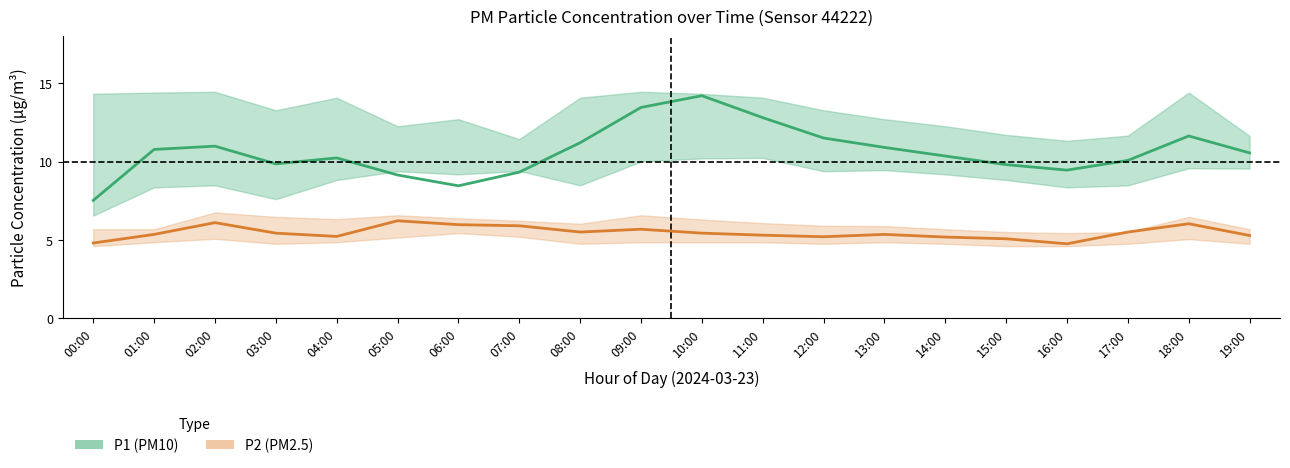

Reading right to left, what are all the values shown in this chart?

P1 (PM10): 19:00=10.6	18:00=11.6	17:00=10.1	16:00=9.4	15:00=9.8	14:00=10.3	13:00=10.9	12:00=11.5	11:00=12.8	10:00=14.2	09:00=13.4	08:00=11.2	07:00=9.3	06:00=8.4	05:00=9.1	04:00=10.2	03:00=9.8	02:00=11.0	01:00=10.8	00:00=7.5
P2 (PM2.5): 19:00=5.3	18:00=6.0	17:00=5.5	16:00=4.8	15:00=5.1	14:00=5.2	13:00=5.3	12:00=5.2	11:00=5.3	10:00=5.4	09:00=5.7	08:00=5.5	07:00=5.9	06:00=6.0	05:00=6.2	04:00=5.2	03:00=5.4	02:00=6.1	01:00=5.3	00:00=4.8